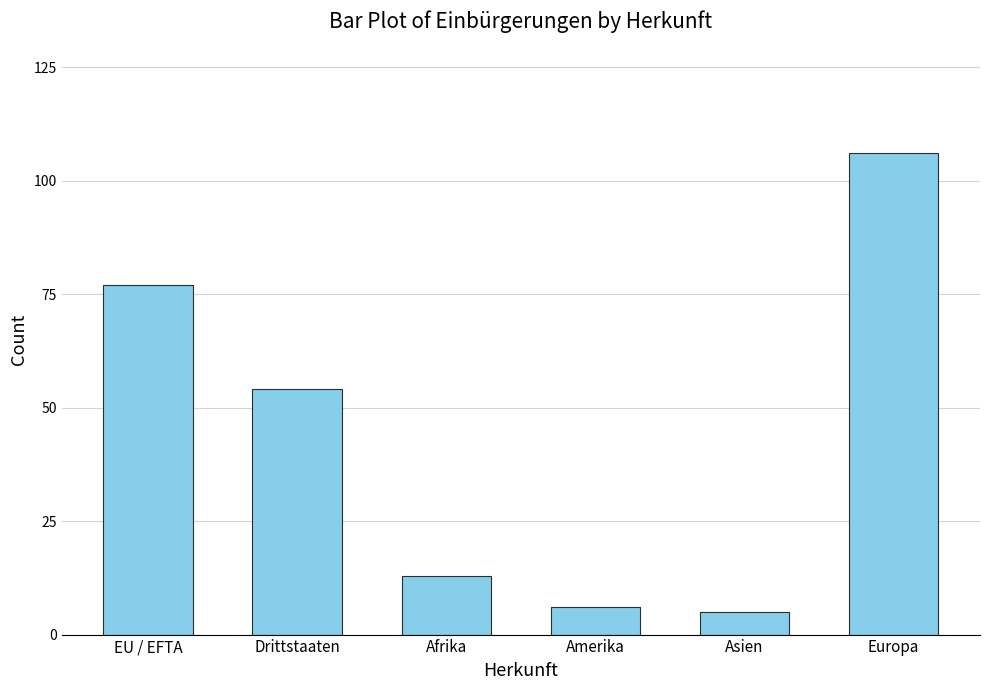

What is the maximum value shown in the chart?

106